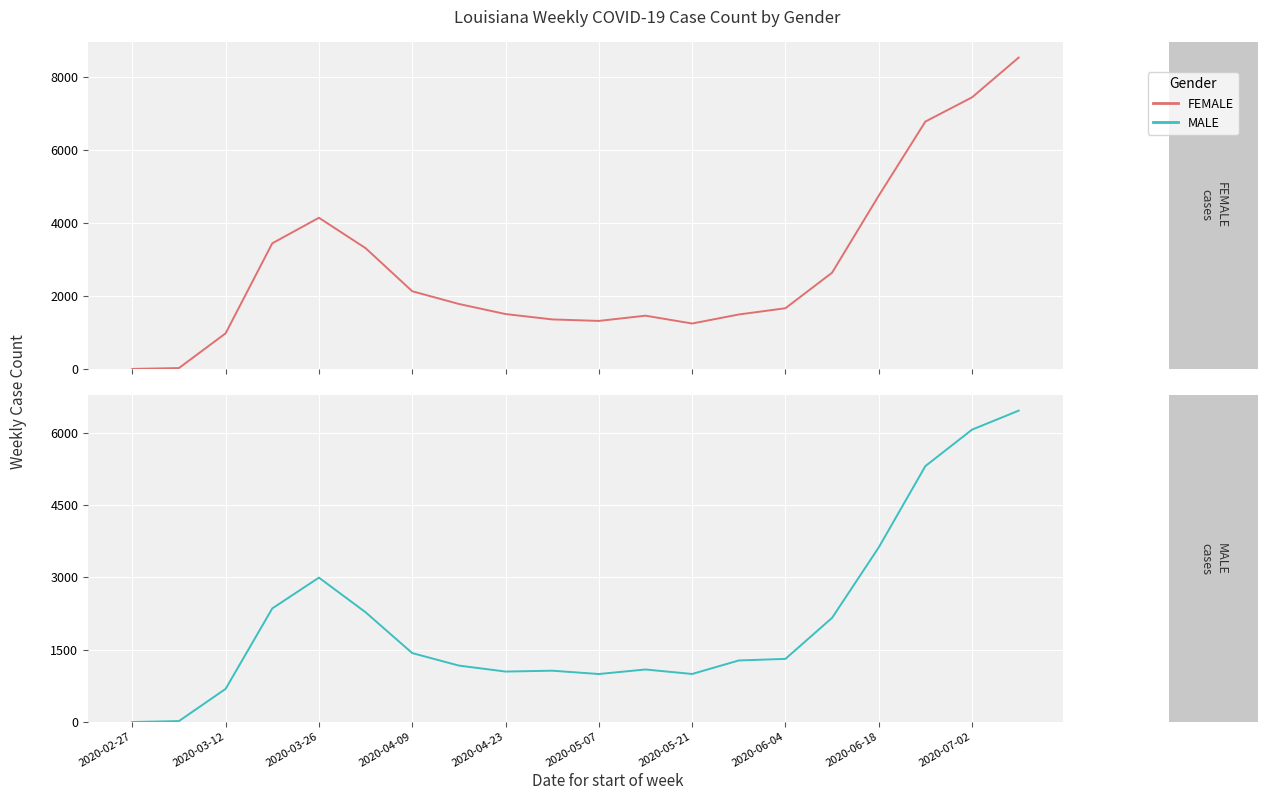

What is the average value of the FEMALE series?

2795